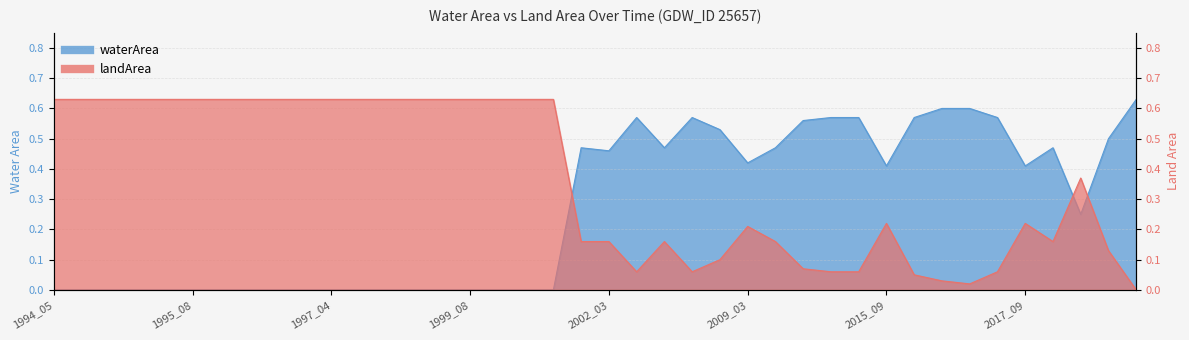

True or false: waterArea and landArea intersect in this chart.

True